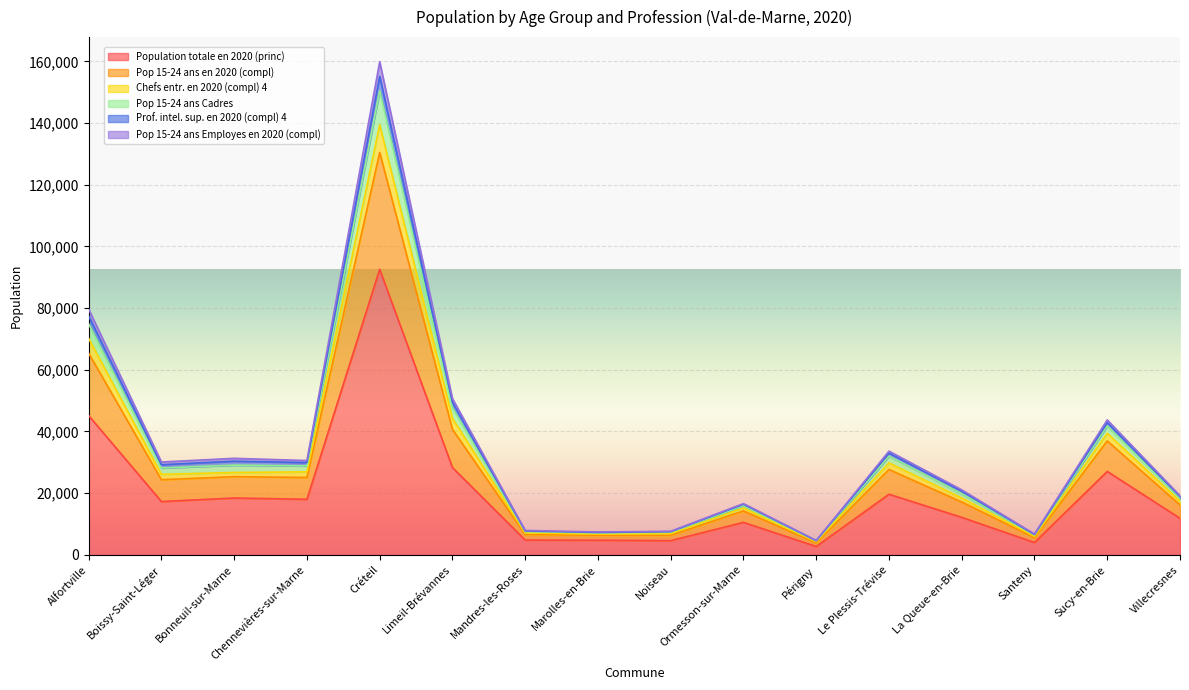

How many interior local valleys does the Pop 15-24 ans Employes en 2020 (compl) series have?

5